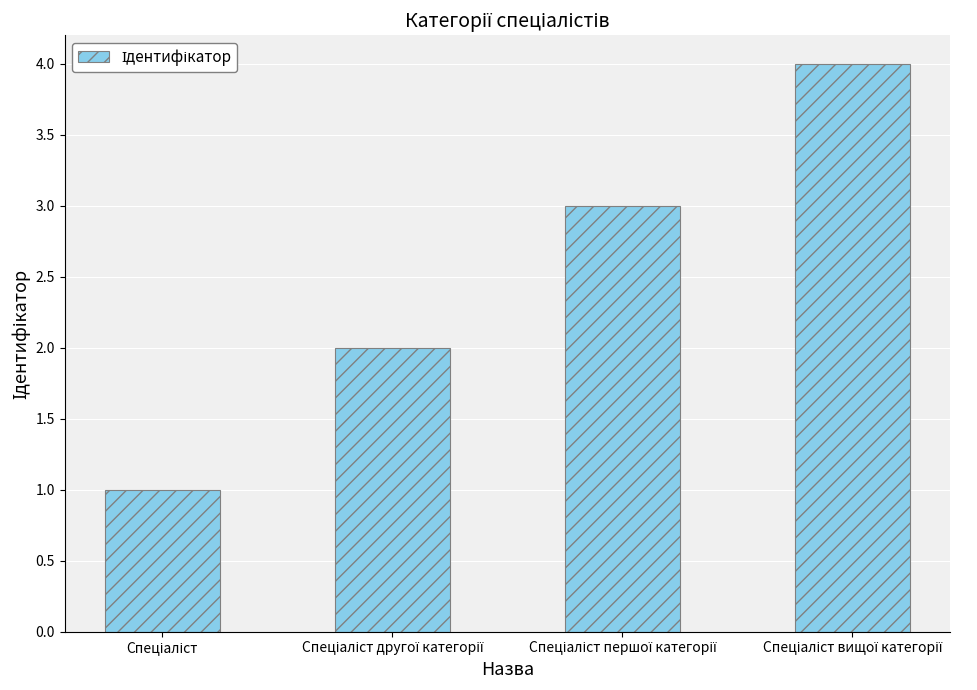

What is the smallest value displayed?

1